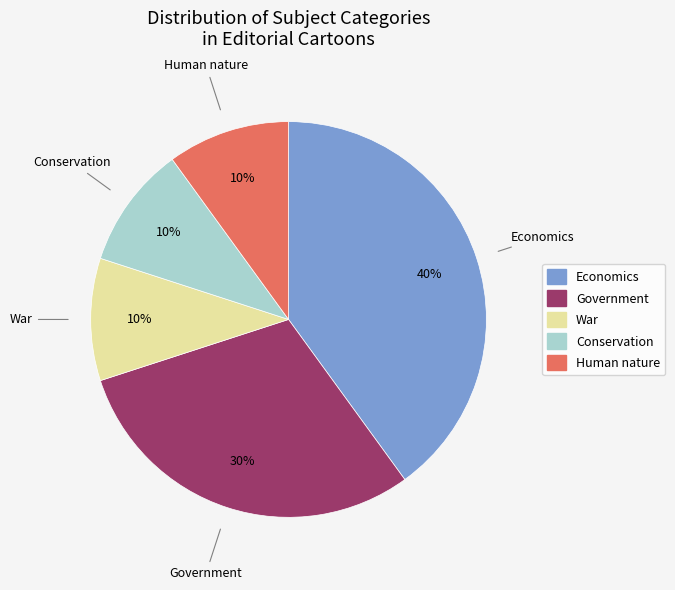

Is the sum of Government and War greater than half?

No